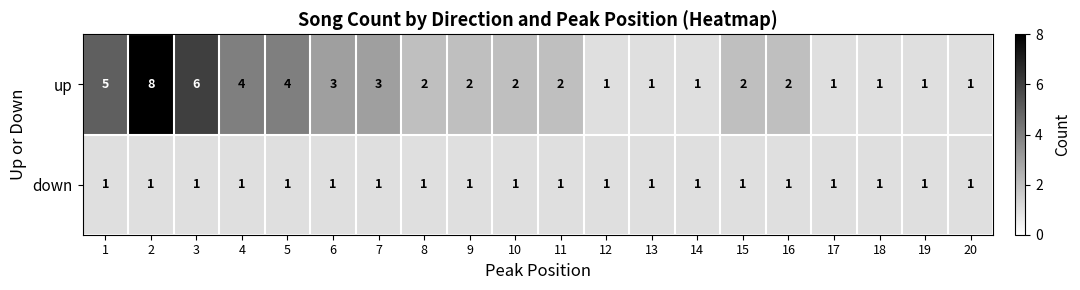

True or false: down has a value of 1 at 8.

True